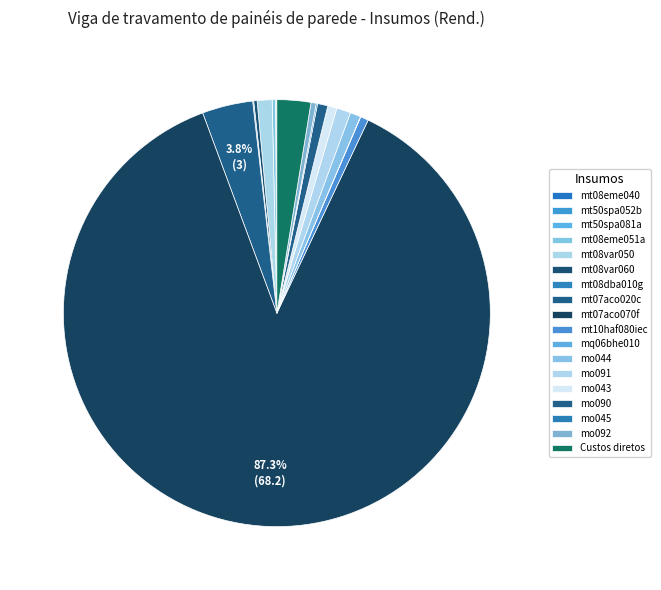

The mo092 slice represents 9% of the pie. True or false?

False